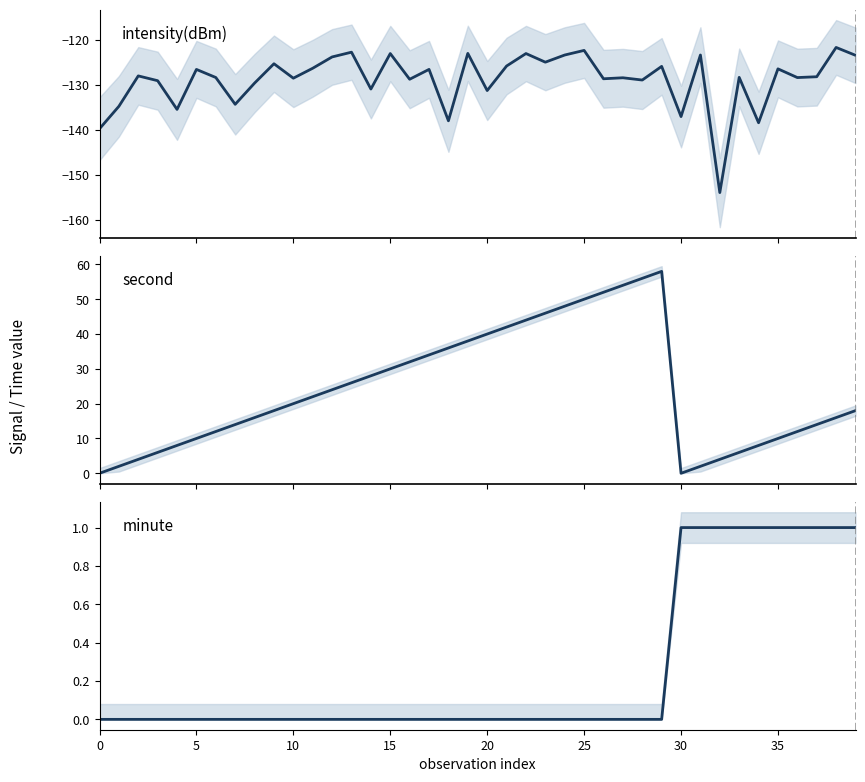

Reading left to right, list all the values displayed in this chart.

intensity(dBm): -139.7	-134.7	-128.0	-129.0	-135.4	-126.5	-128.3	-134.3	-129.6	-125.3	-128.5	-126.3	-123.8	-122.7	-130.9	-123.0	-128.7	-126.5	-138.0	-123.0	-131.2	-125.8	-123.0	-124.9	-123.3	-122.3	-128.6	-128.4	-128.9	-125.9	-137.0	-123.3	-153.9	-128.3	-138.4	-126.4	-128.3	-128.2	-121.7	-123.4
second: 0.0	2.0	4.0	6.0	8.0	10.0	12.0	14.0	16.0	18.0	20.0	22.0	24.0	26.0	28.0	30.0	32.0	34.0	36.0	38.0	40.0	42.0	44.0	46.0	48.0	50.0	52.0	54.0	56.0	58.0	0.0	2.0	4.0	6.0	8.0	10.0	12.0	14.0	16.0	18.0
minute: 0.0	0.0	0.0	0.0	0.0	0.0	0.0	0.0	0.0	0.0	0.0	0.0	0.0	0.0	0.0	0.0	0.0	0.0	0.0	0.0	0.0	0.0	0.0	0.0	0.0	0.0	0.0	0.0	0.0	0.0	1.0	1.0	1.0	1.0	1.0	1.0	1.0	1.0	1.0	1.0